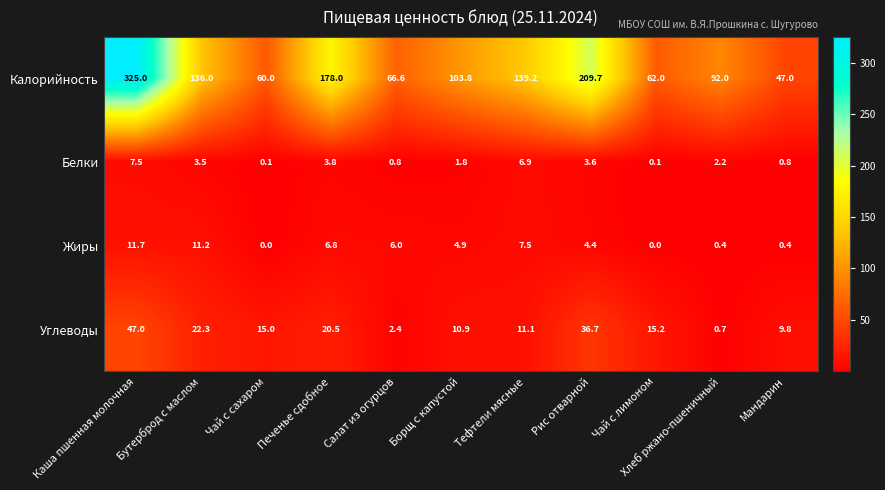

Between Бутерброд с маслом and Печенье сдобное, which series saw the biggest shift?

Калорийность